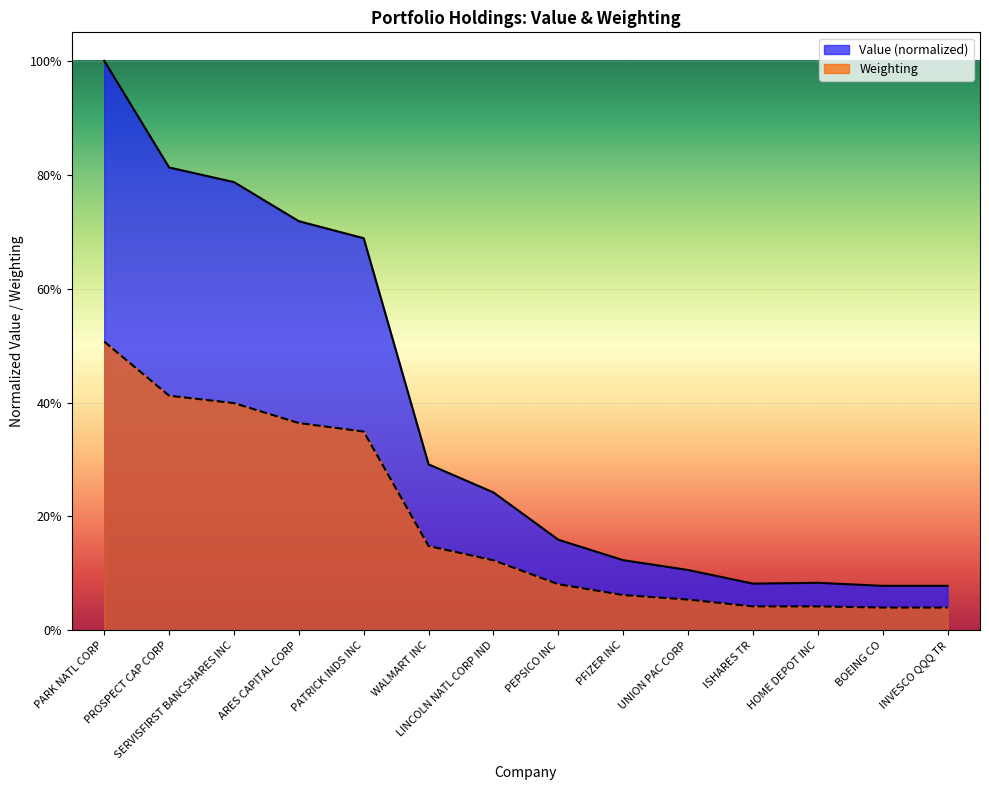

Is it true that Weighting equals 0.4 at ARES CAPITAL CORP?

True